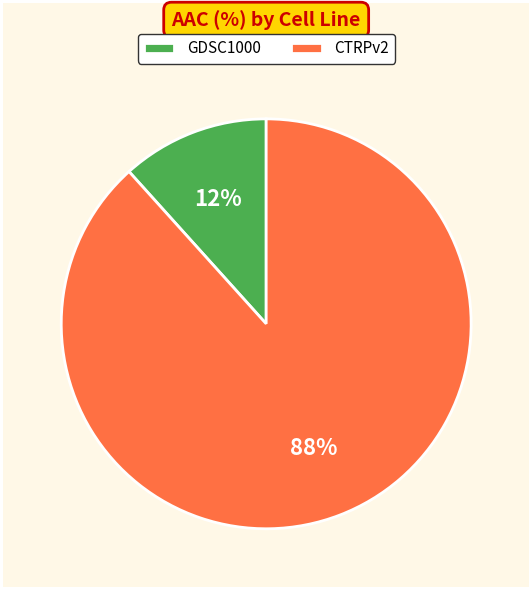

Approximately how many times larger is the value at GDSC1000 compared to CTRPv2?

0.1